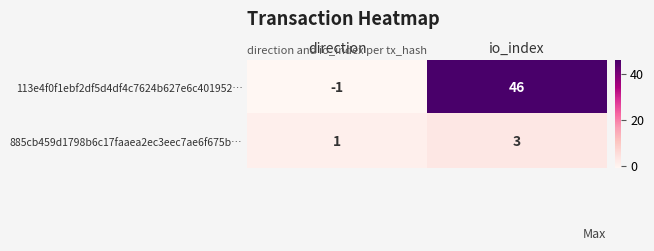

Reading left to right, list all the values displayed in this chart.

113e4f0f1ebf2df5d4df4c7624b627e6c401952…: direction=-1	io_index=46
885cb459d1798b6c17faaea2ec3eec7ae6f675b…: direction=1	io_index=3